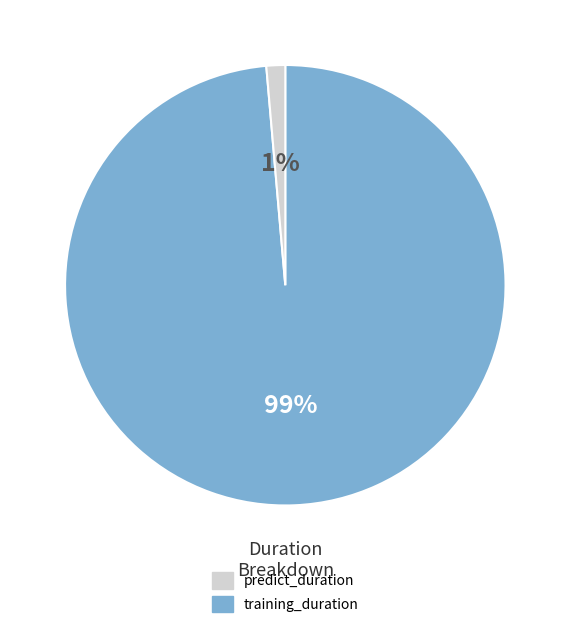

How many slices are in this pie chart?

2